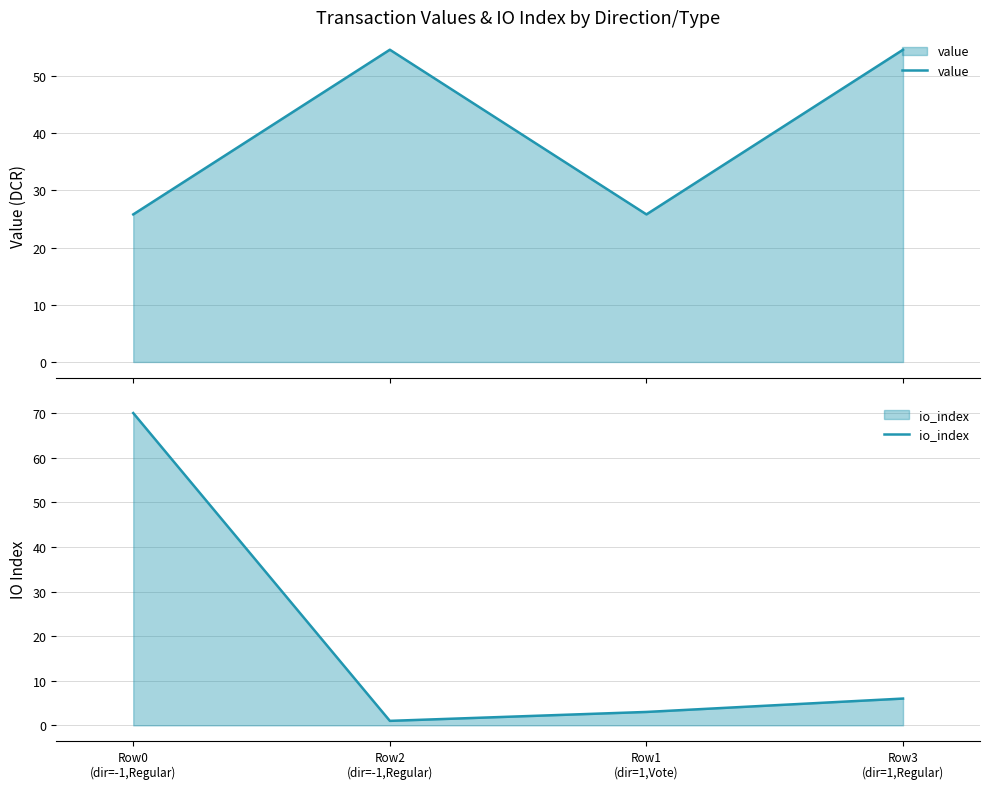

Reading right to left, list all the values displayed in this chart.

value: Row3
(dir=1,Regular)=54.6	Row1
(dir=1,Vote)=25.8	Row2
(dir=-1,Regular)=54.6	Row0
(dir=-1,Regular)=25.8
io_index: Row3
(dir=1,Regular)=6.0	Row1
(dir=1,Vote)=3.0	Row2
(dir=-1,Regular)=1.0	Row0
(dir=-1,Regular)=70.0